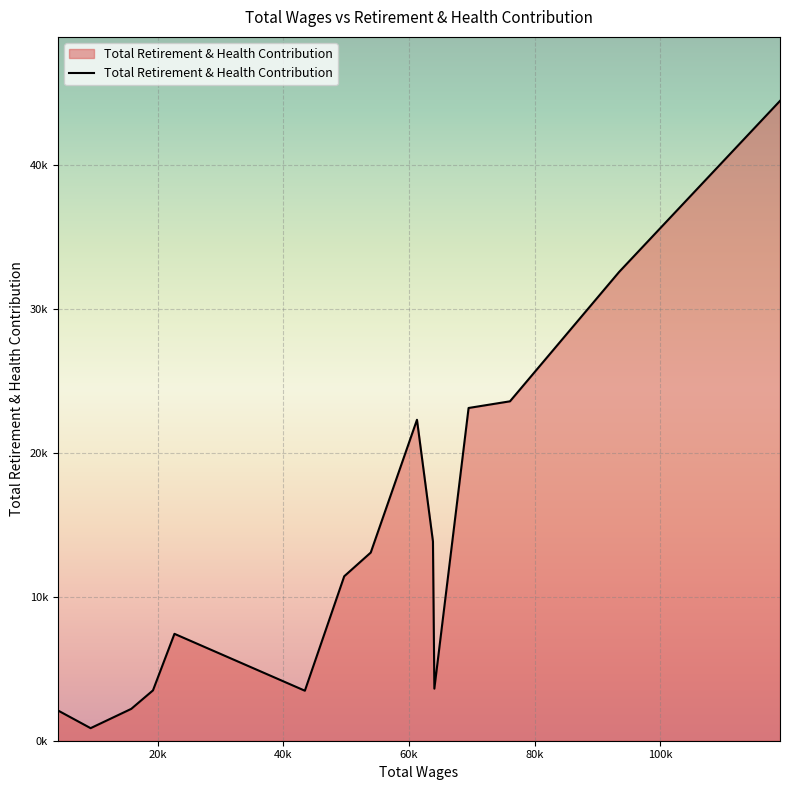

Is this an area chart (filled region under the line)?

Yes